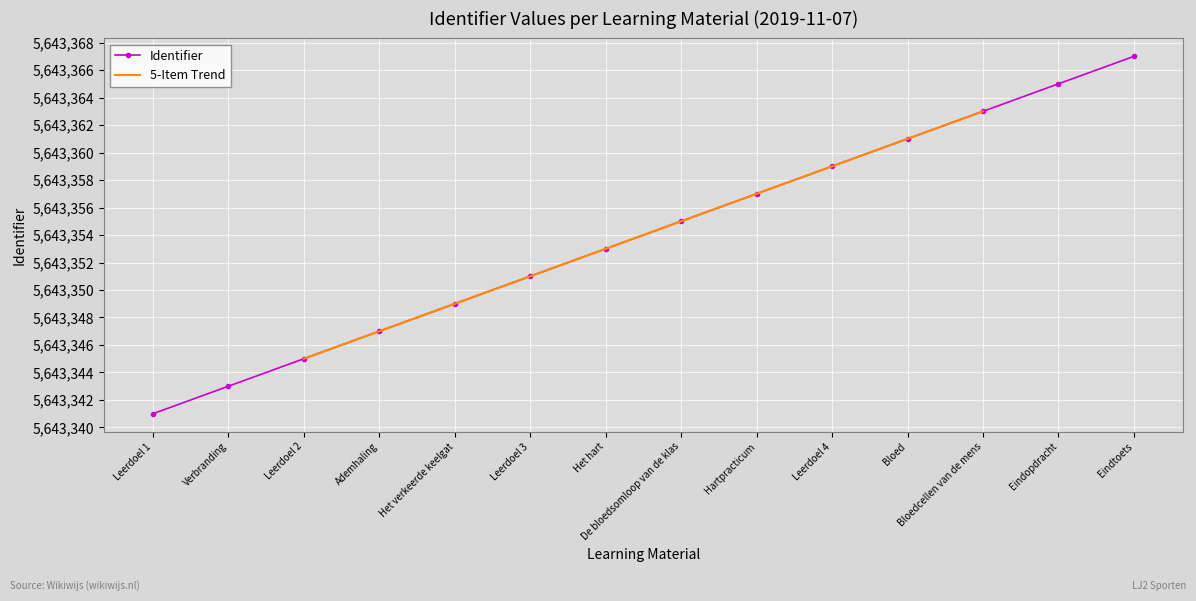

Which has a higher value, Leerdoel 4 or Bloed?

Bloed